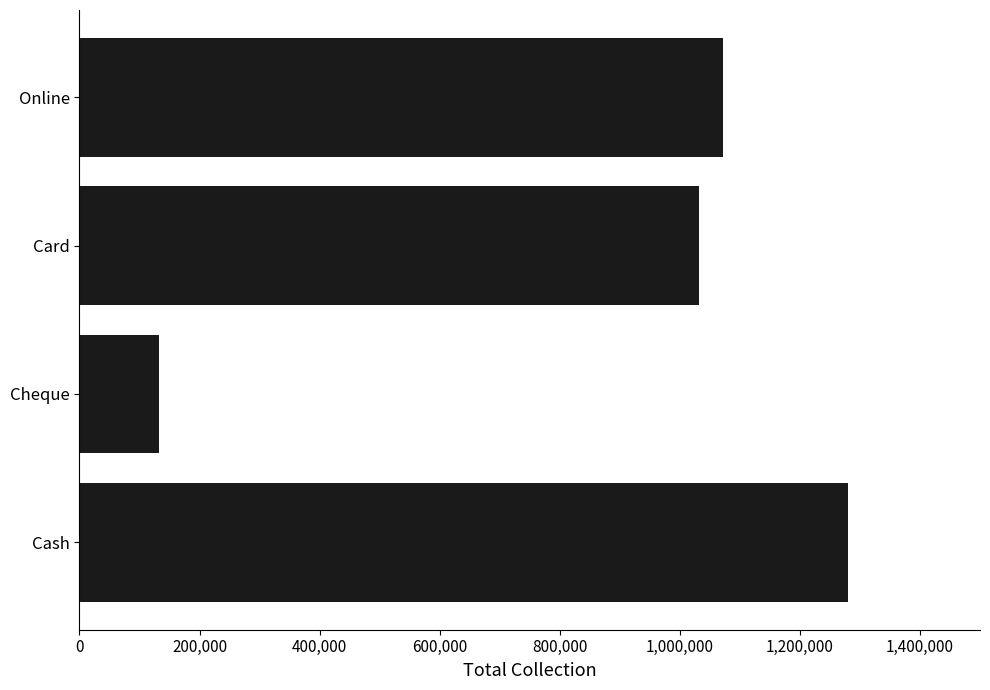

Reading bottom to top, list all the values displayed in this chart.

1280800	133000	1031800	1071500